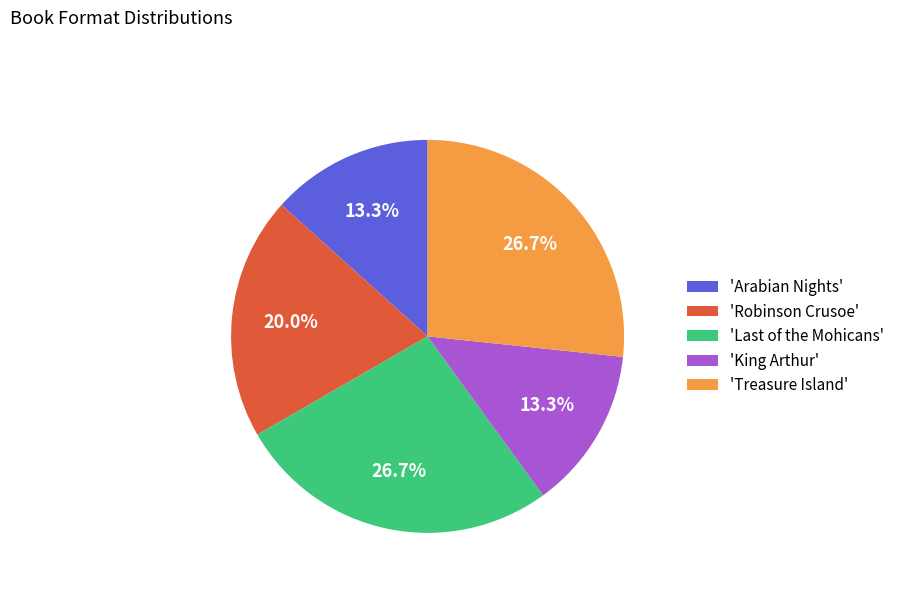

Combined, do 'Arabian Nights' and 'King Arthur' account for over 50%?

No